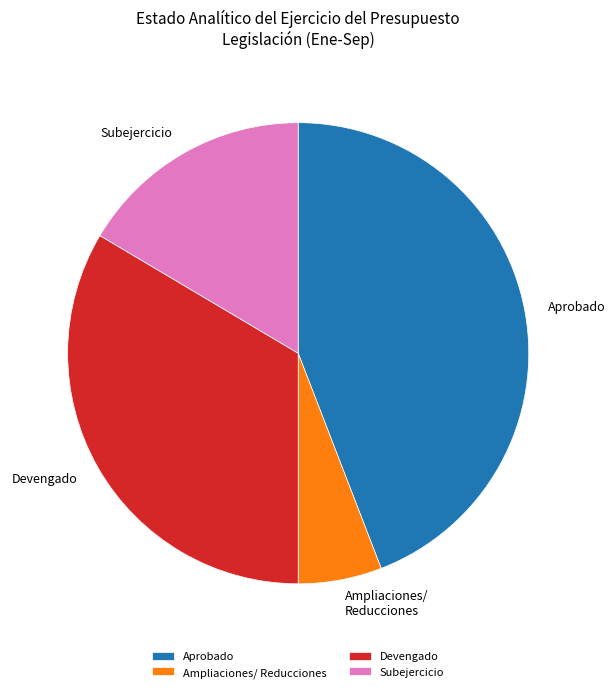

True or false: Ampliaciones/ Reducciones accounts for 6% of the total.

True